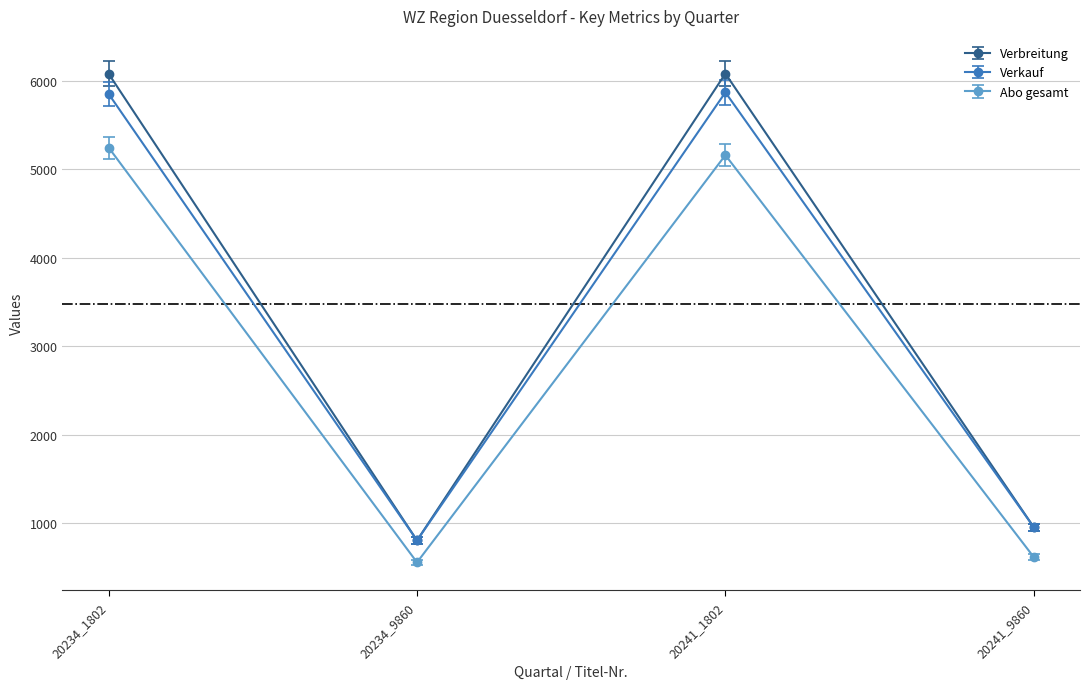

How many values in the Verkauf series are below 5849?

2